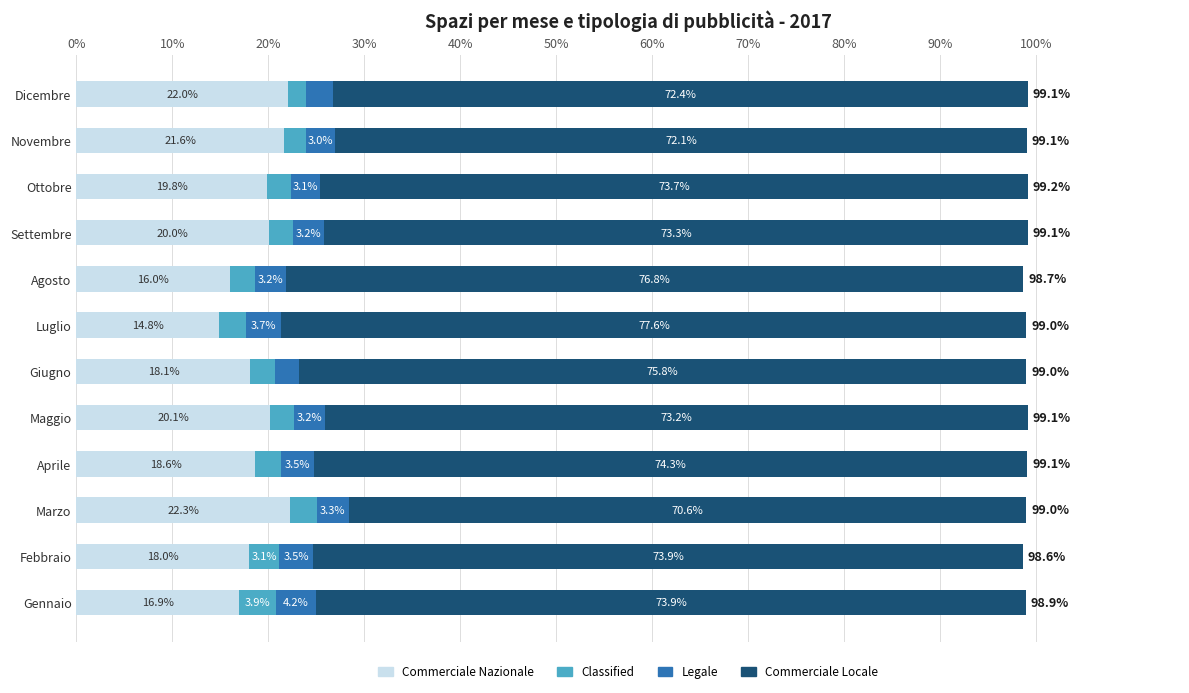

At which label does Commerciale Nazionale reach its minimum?

Luglio